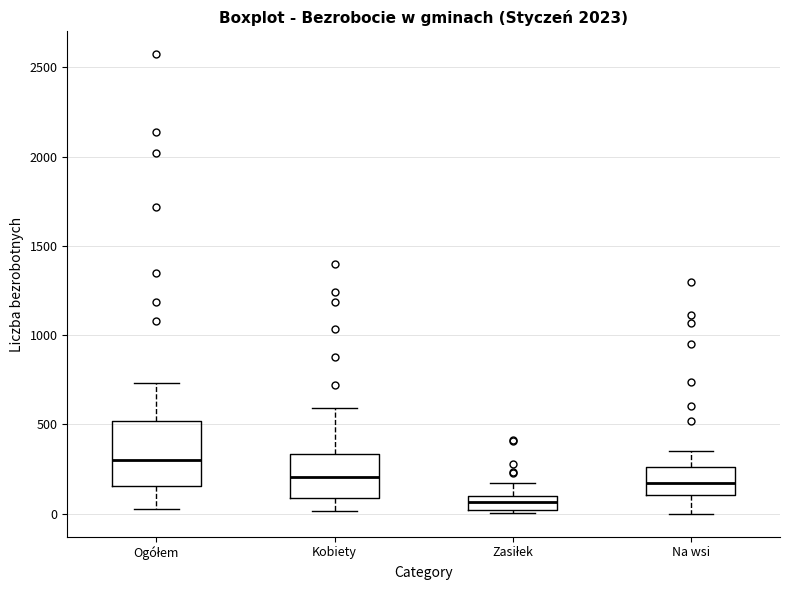

Which box is the tallest, from its lower edge to its upper edge?

Ogółem